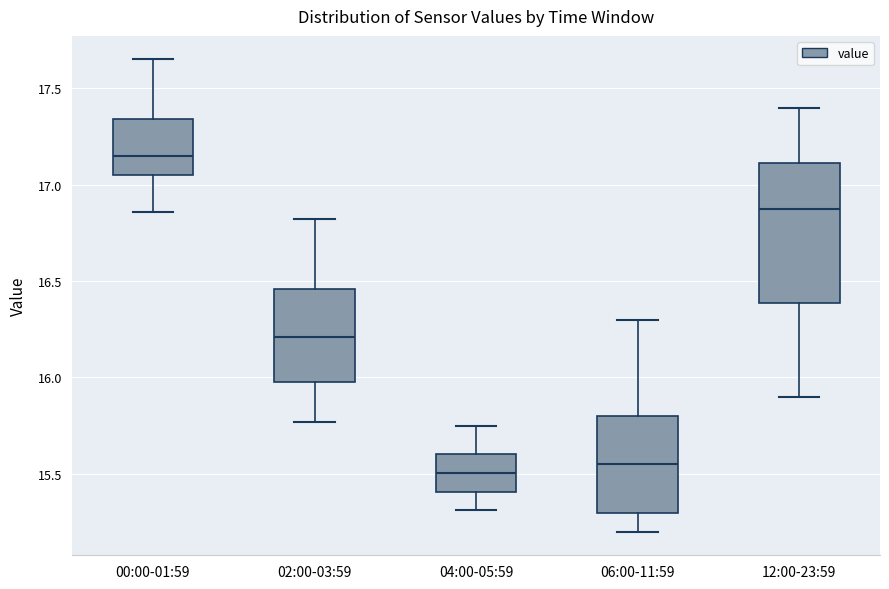

Reading left to right, transcribe this box plot: for each box, give where its median line is, the range the box spans, and where its two whiskers end, as read against the y-axis. The values are not printed on the chart, so give them approximately, as read against the axis.

00:00-01:59: median 17.15, box 17.05 to 17.35, whiskers 16.85 to 17.65
02:00-03:59: median 16.20, box 16.00 to 16.45, whiskers 15.75 to 16.80
04:00-05:59: median 15.50, box 15.40 to 15.60, whiskers 15.30 to 15.75
06:00-11:59: median 15.55, box 15.30 to 15.80, whiskers 15.20 to 16.30
12:00-23:59: median 16.90, box 16.40 to 17.10, whiskers 15.90 to 17.40